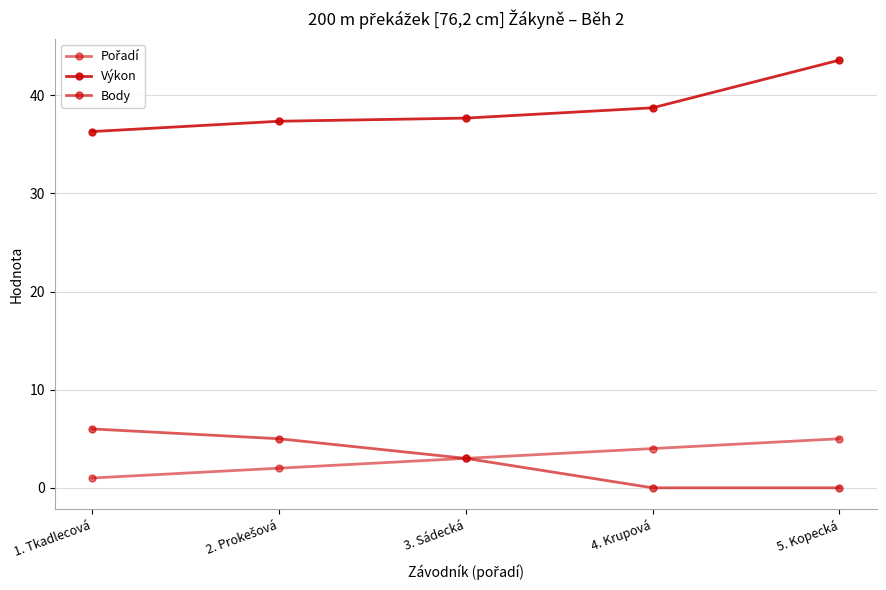

What is the lowest value of the Pořadí series?

1.0